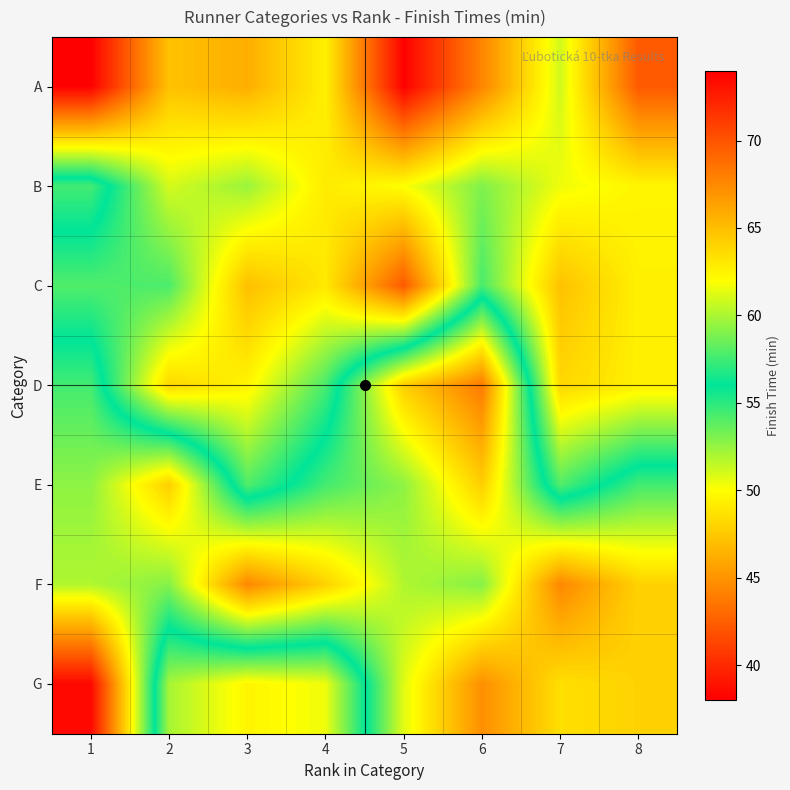

Which has a higher value, 6 or 8?

6